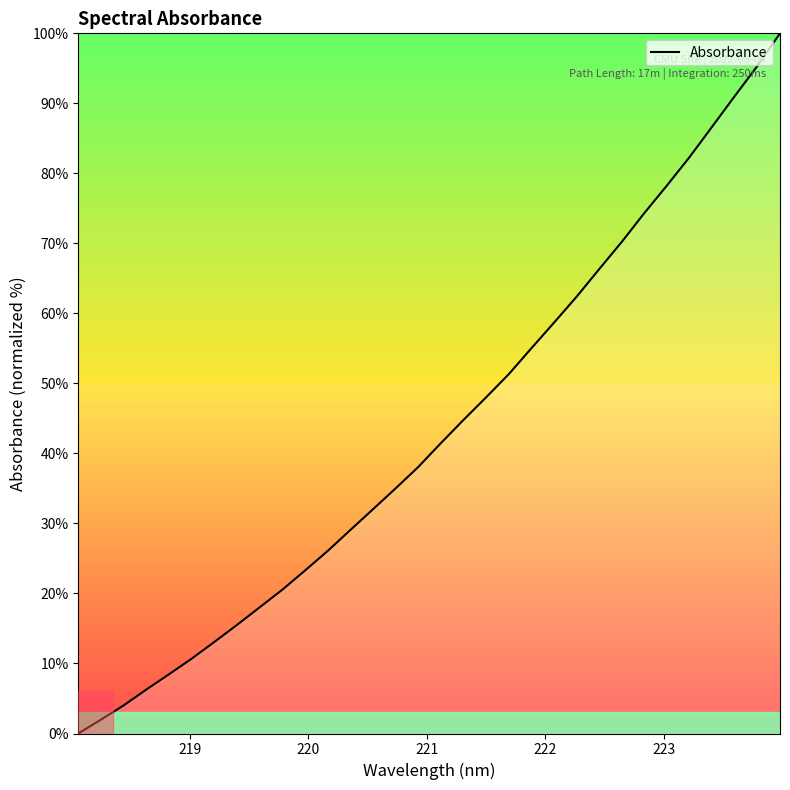

Does the chart have visible grid lines?

No